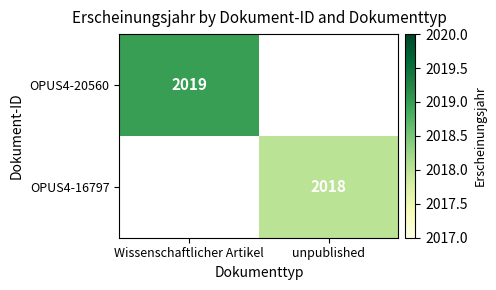

How many series are shown in this chart?

2